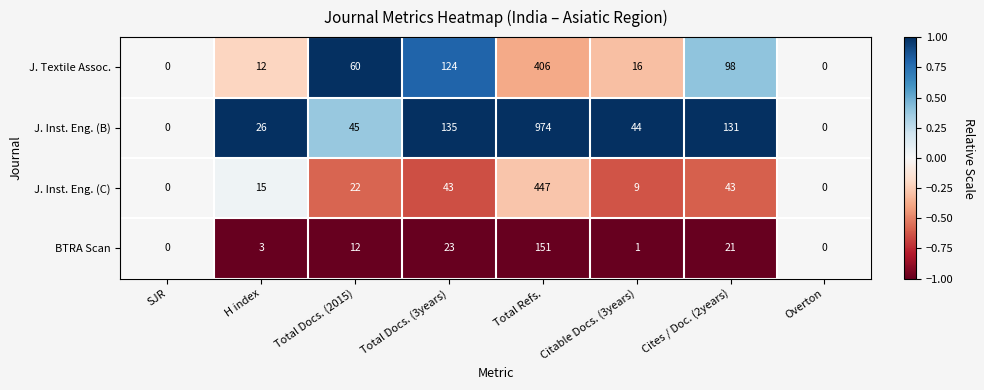

At Cites / Doc. (2years), list the series in order from largest to smallest.

J. Inst. Eng. (B), J. Textile Assoc., J. Inst. Eng. (C), BTRA Scan